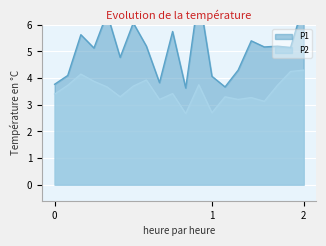

Is the value of P2 at 00:23 greater than the value of P1 at 00:18?

No